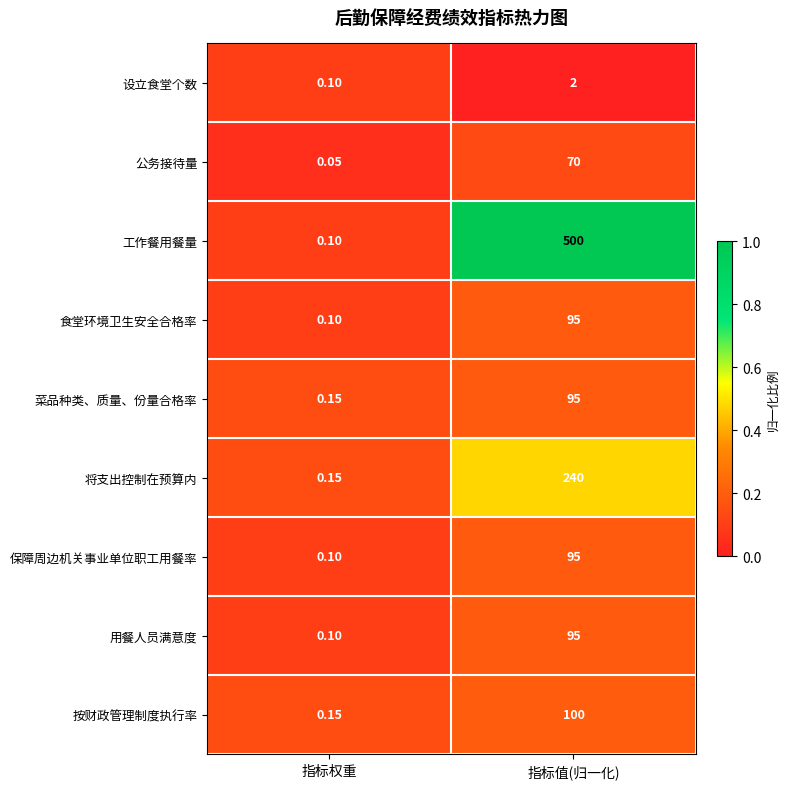

Which category has the lowest value in the 公务接待量 series?

指标权重